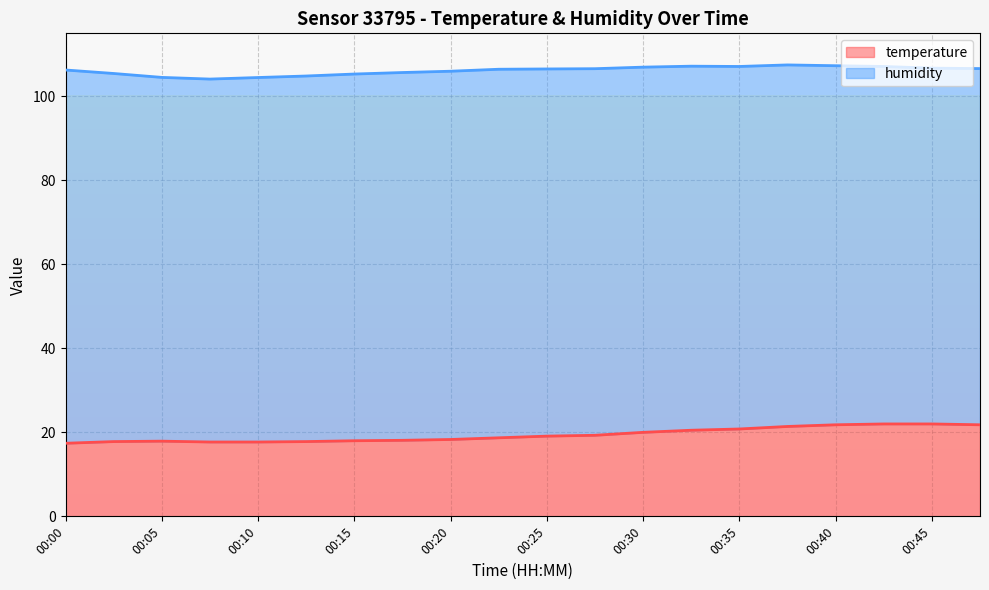

Reading left to right, what are all the values shown in this chart?

17.4	17.8	17.9	17.7	17.7	17.8	18.0	18.1	18.3	18.7	19.1	19.3	20.0	20.5	20.8	21.4	21.8	22.0	22.0	21.8